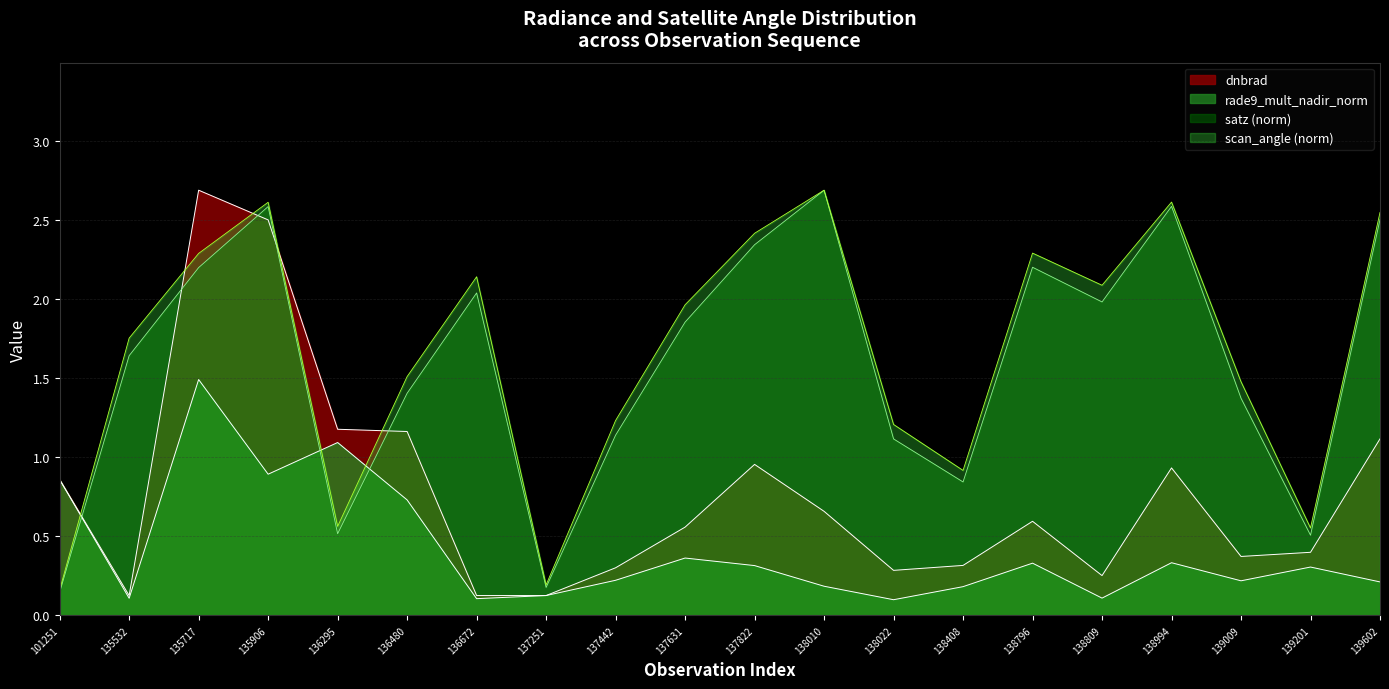

True or false: dnbrad and rade9_mult_nadir_norm cross at least once.

False